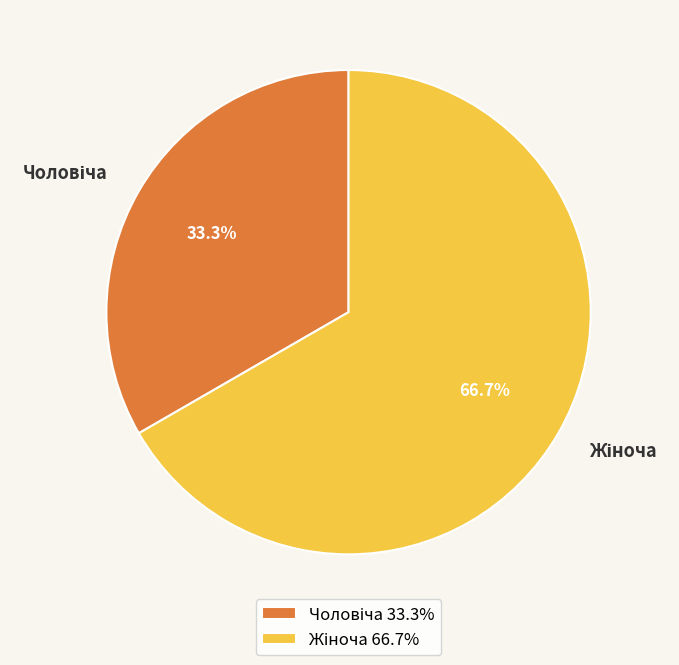

Is there a majority slice in this chart?

Yes